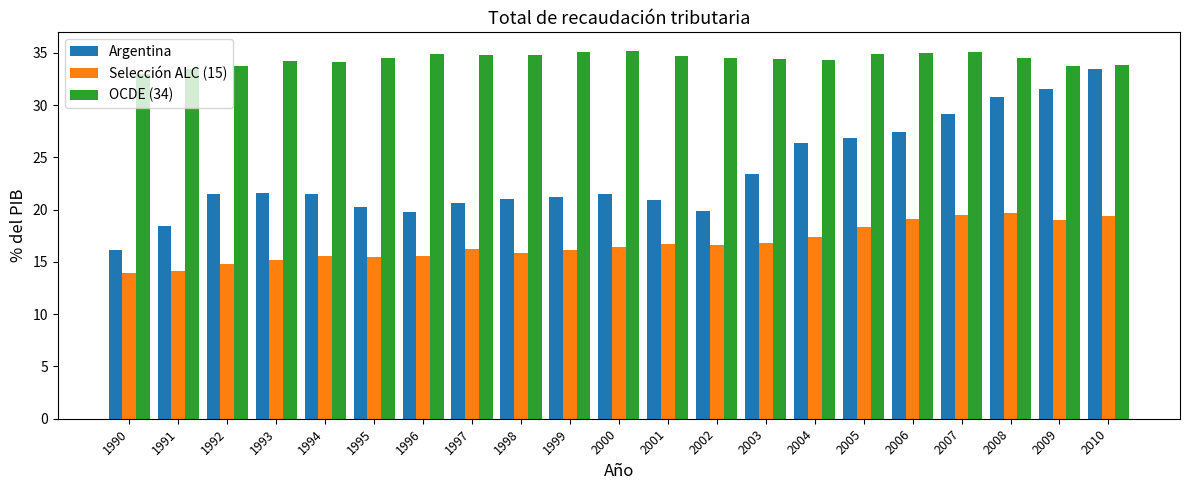

What is the difference between the maximum and second lowest values in the OCDE (34) series?

1.7